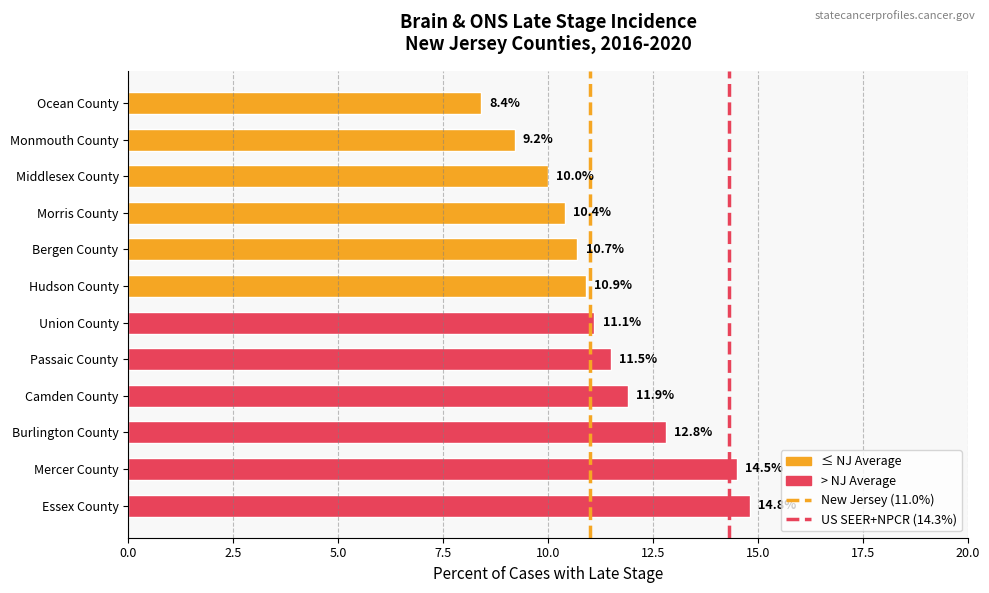

How many values exceed 11?

6